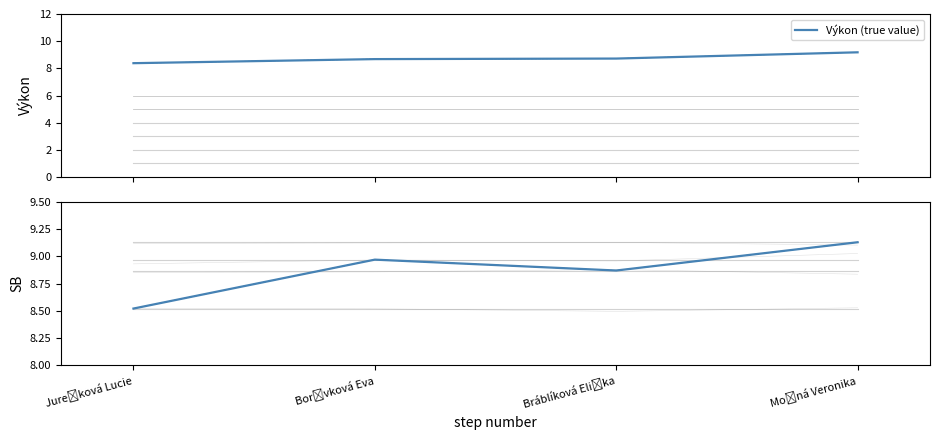

What is the maximum value for Výkon (true value)?

9.2